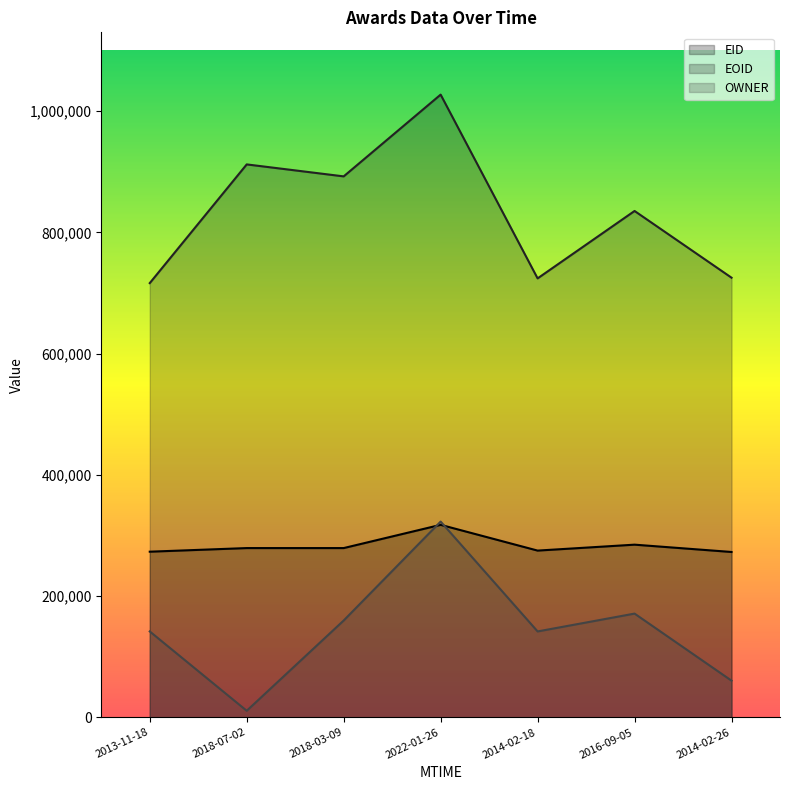

At which category does the chart reach its minimum across all series?

2018-07-02